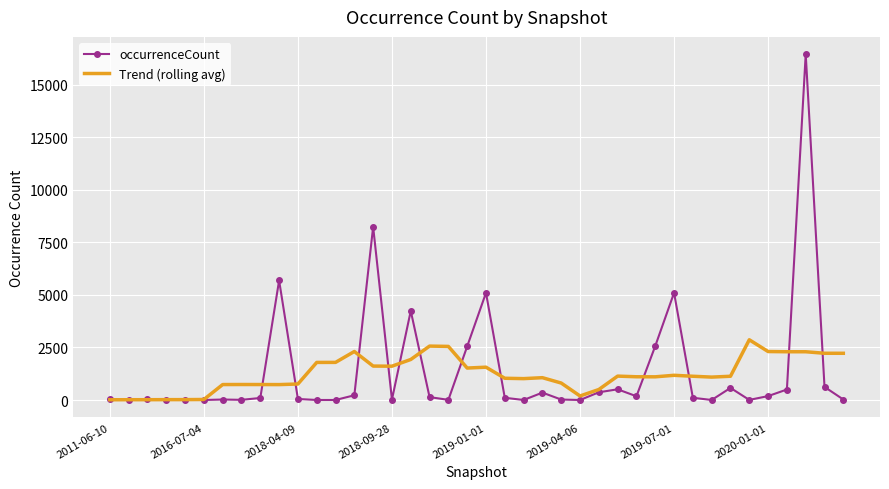

What is the highest value of the occurrenceCount series?

16442.0